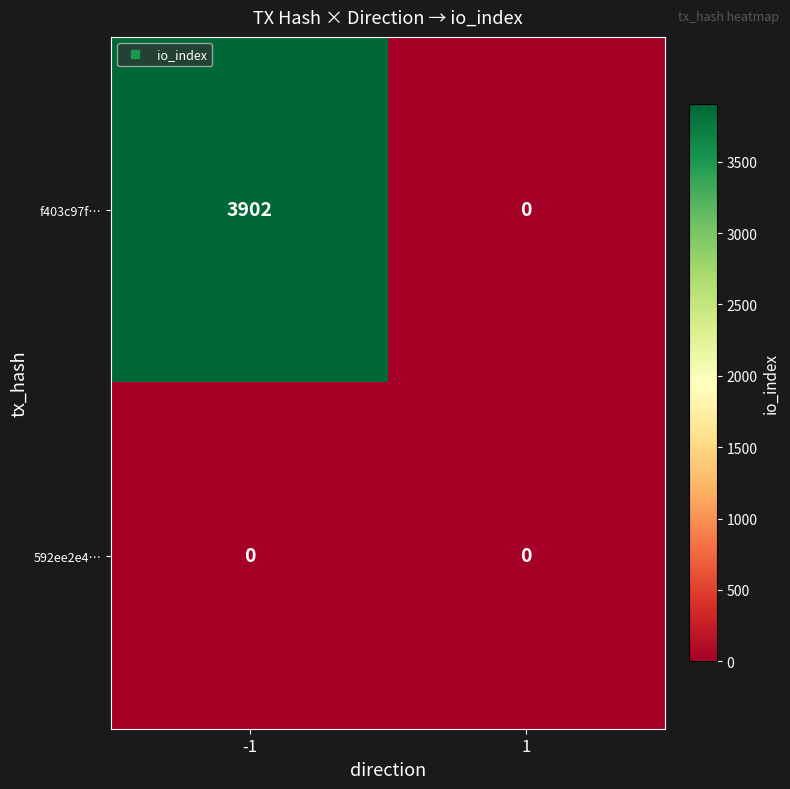

The value of f403c97f… at 1 is -2617. True or false?

False